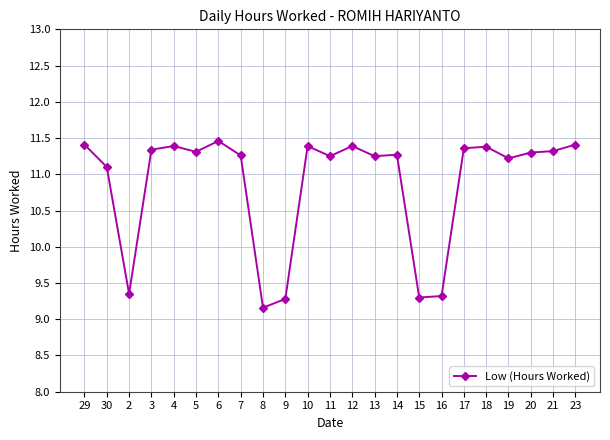

What is the smallest value displayed?

9.2